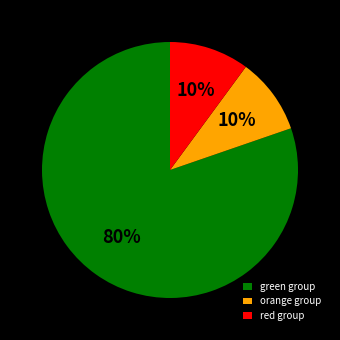

Which slice is the largest?

green group